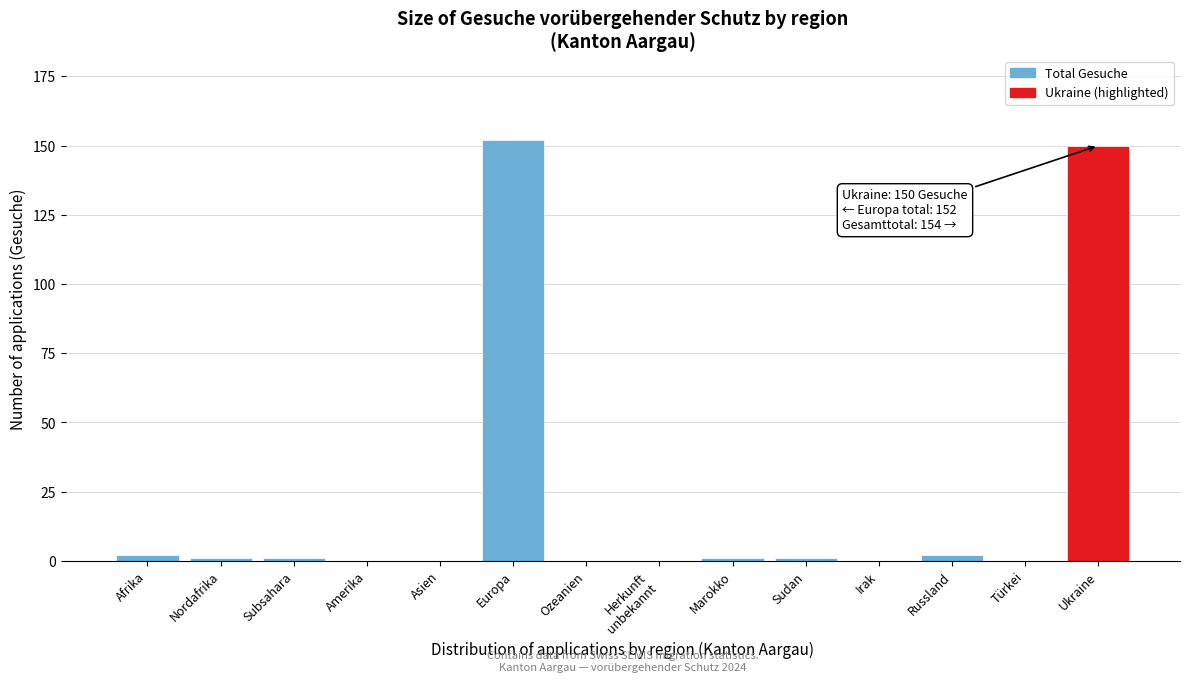

Between Ukraine and Türkei, which is larger?

Ukraine